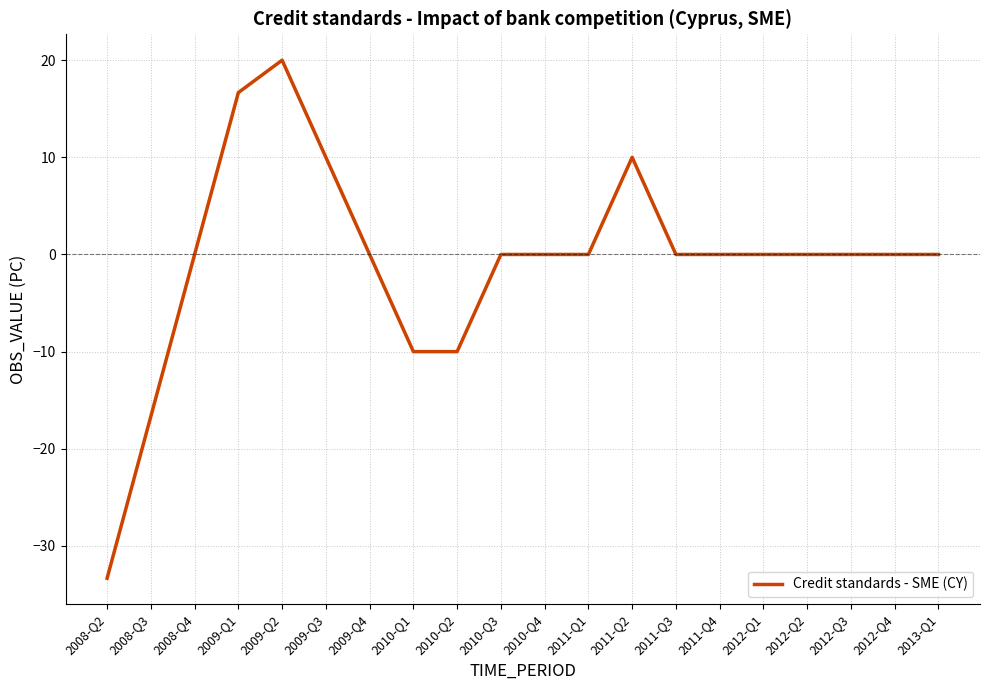

Which has a higher value, 2012-Q1 or 2009-Q1?

2009-Q1